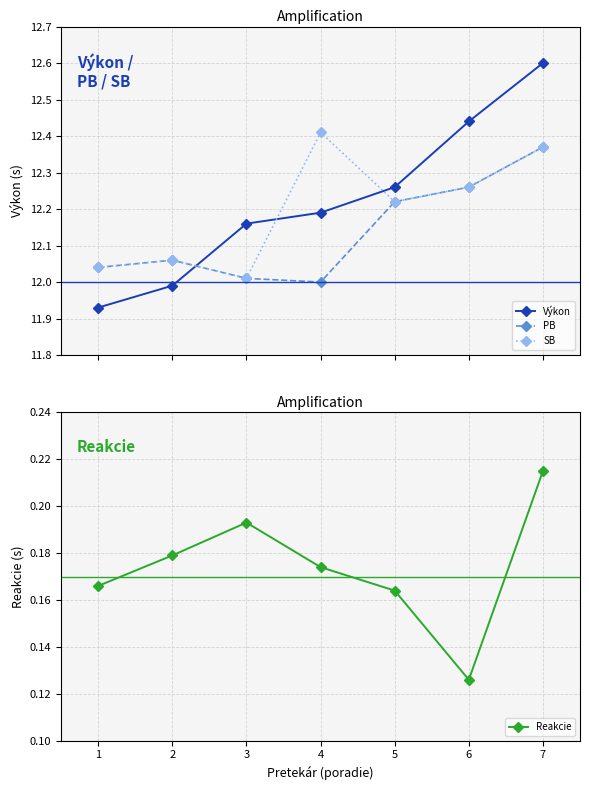

The value of Výkon at 3 is 5.8. True or false?

False